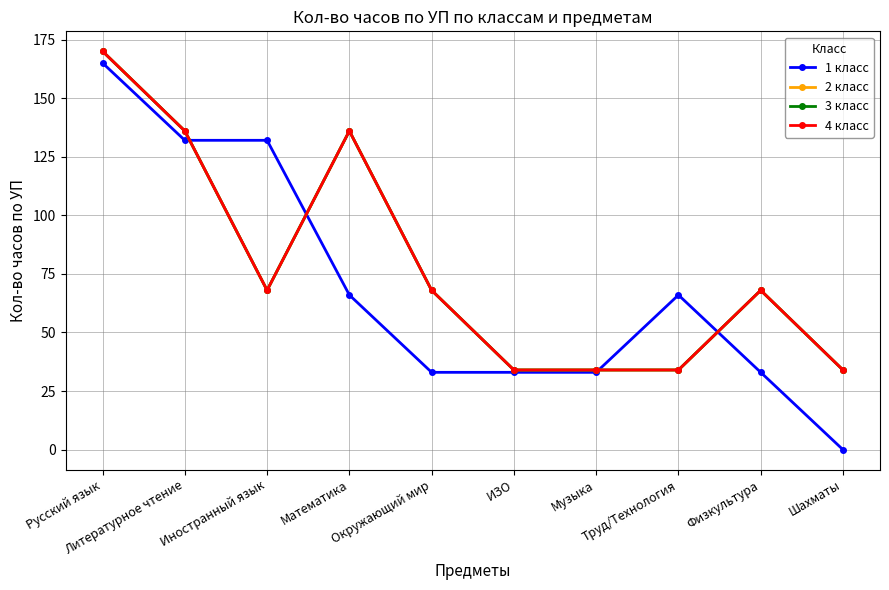

What is the sum of all 2 класс values?

782